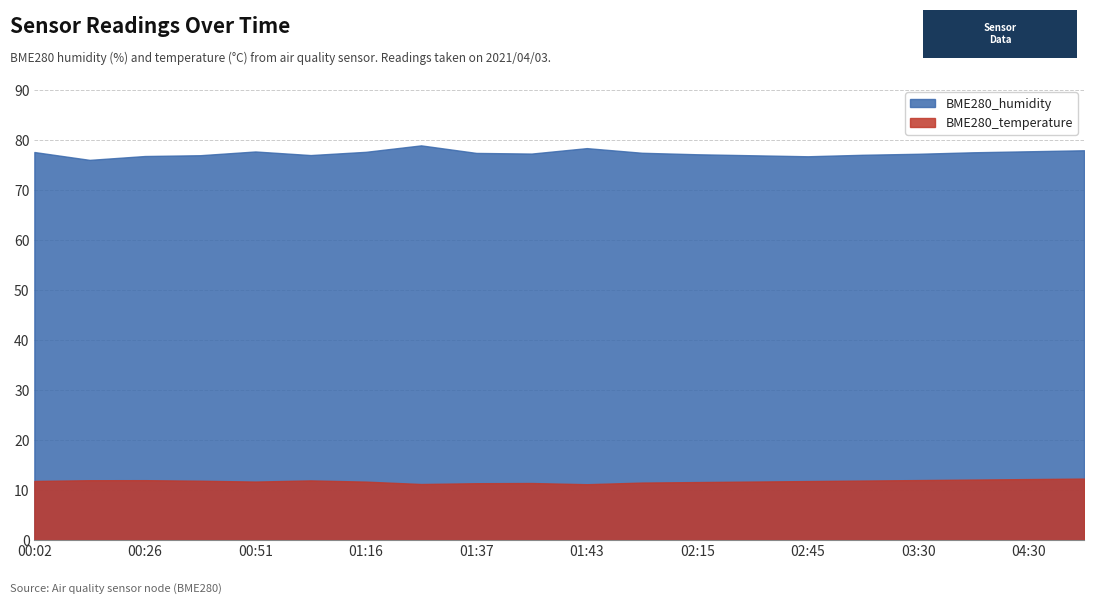

True or false: BME280_humidity has more than 0 interior local peaks.

True